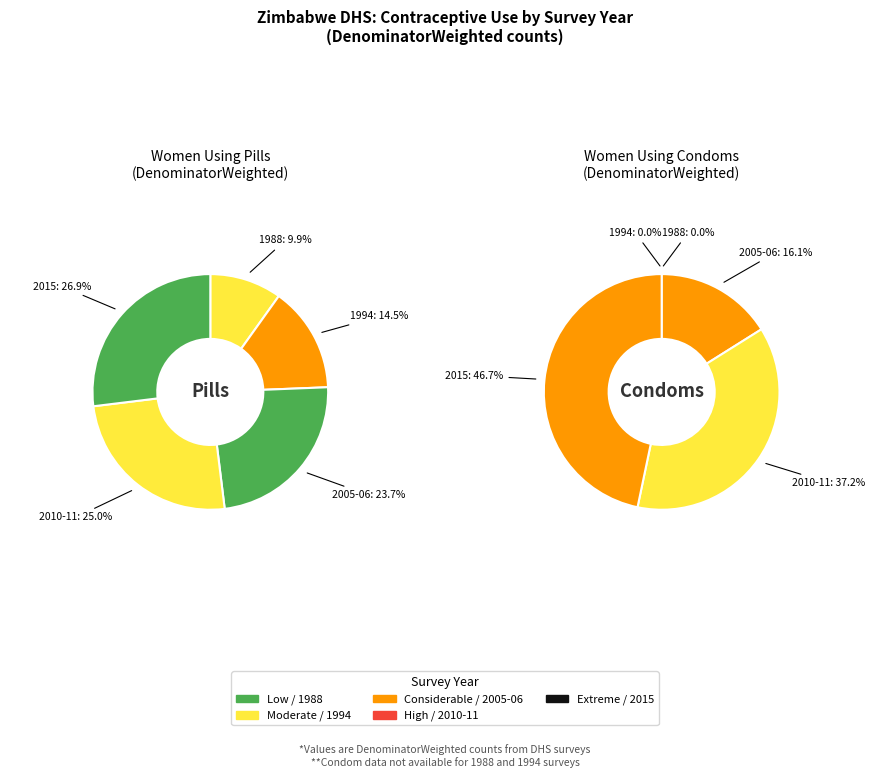

What is the total percentage of 2015 and 1988?

36.8%